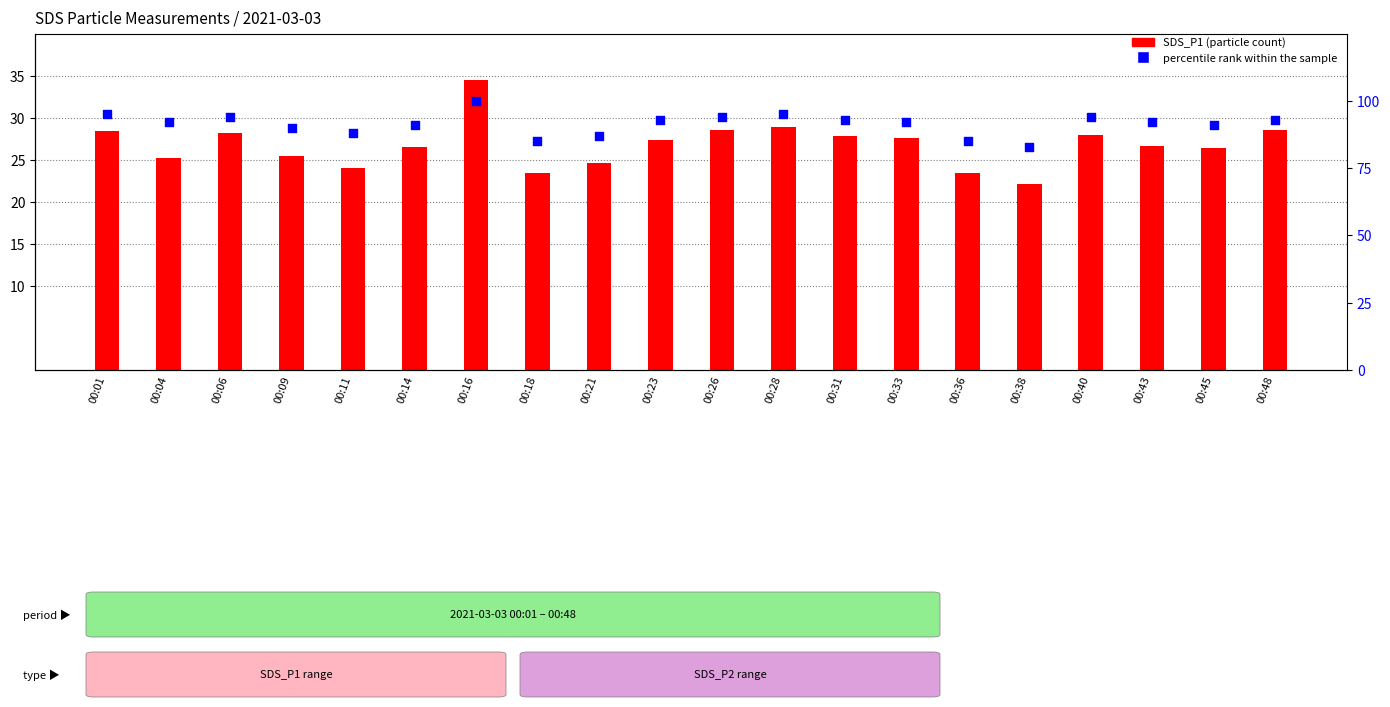

Which series has the largest total across all categories?

percentile rank within the sample